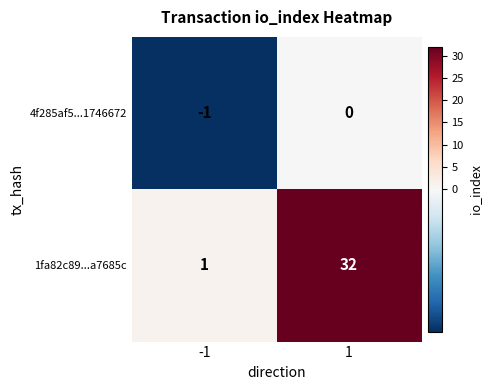

Rank the series at 1 from highest to lowest value.

1fa82c89...a7685c, 4f285af5...1746672